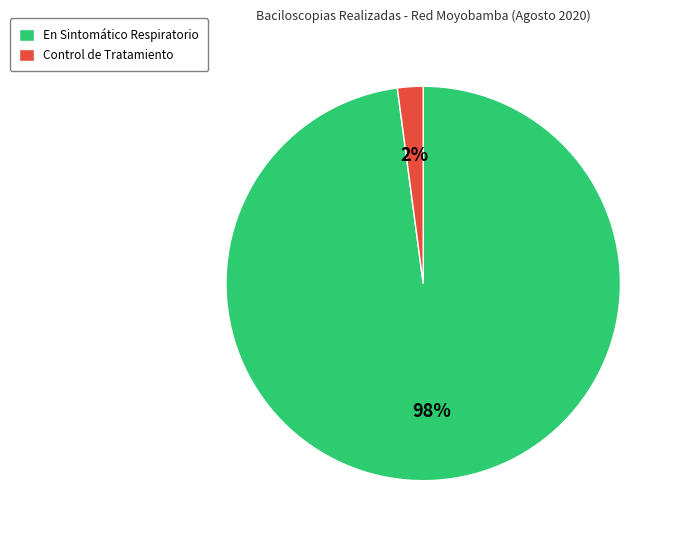

Which slice is the largest?

En Sintomático Respiratorio